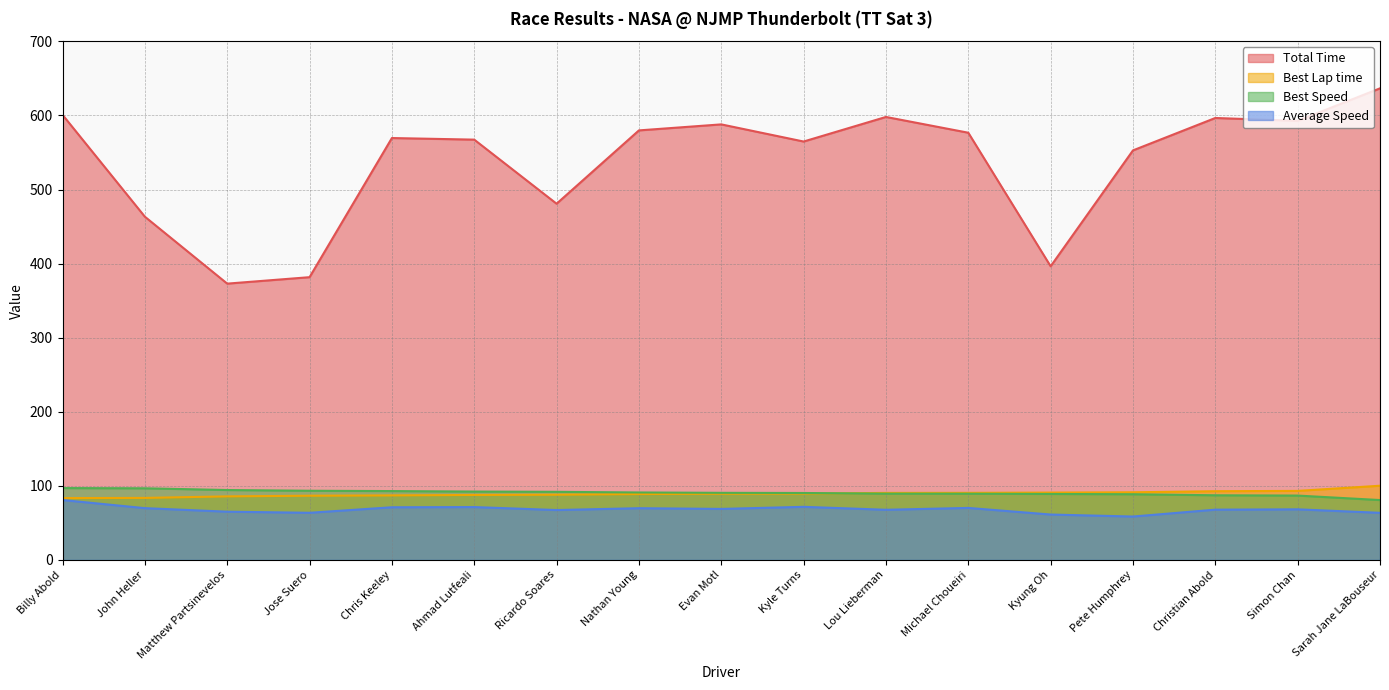

True or false: Best Speed and Total Time intersect in this chart.

False